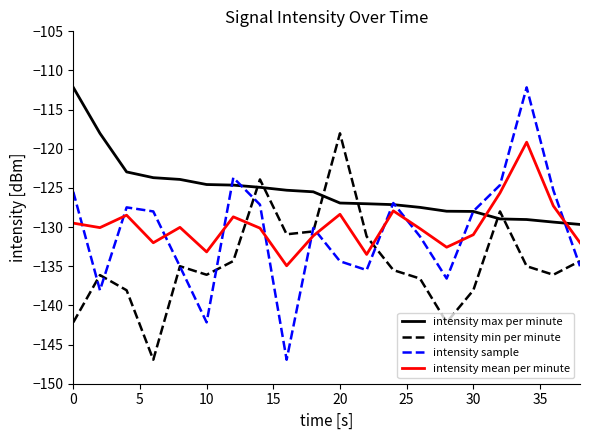

Which series has the largest total across all categories?

intensity max per minute